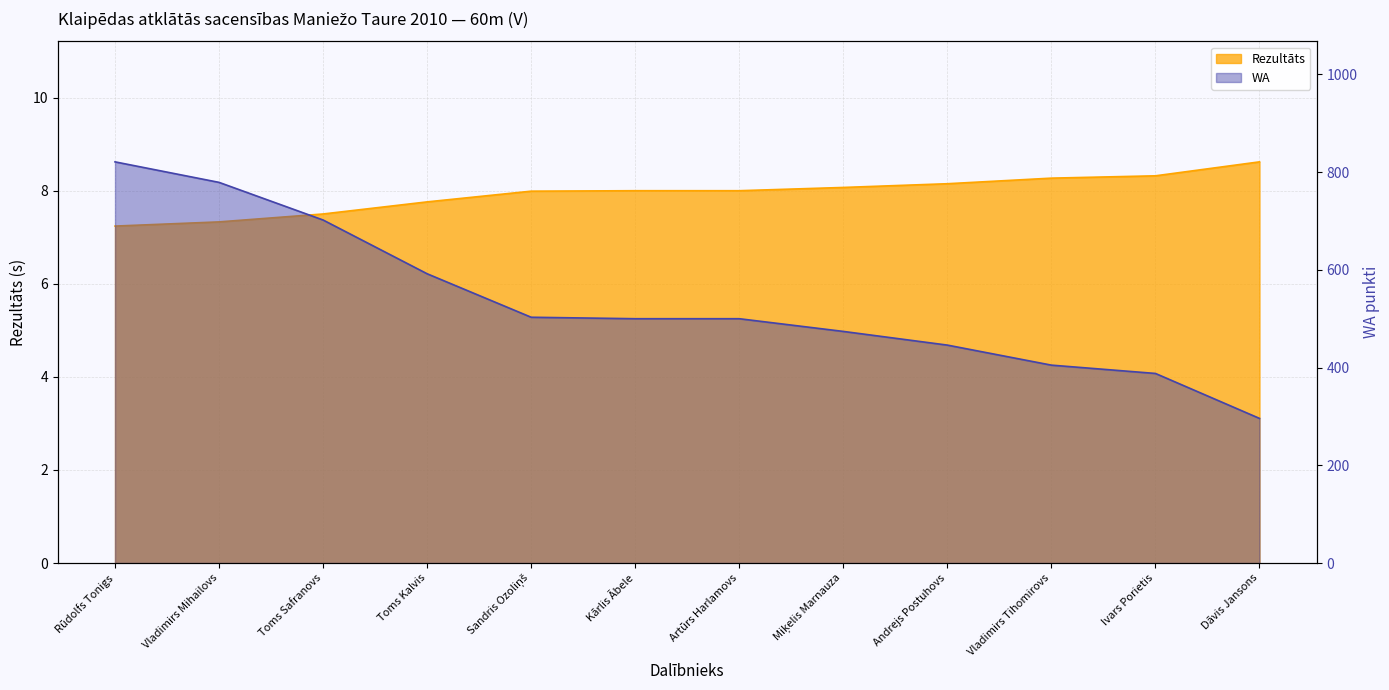

At which label is Rezultāts closest to 7?

Rūdolfs Tonigs